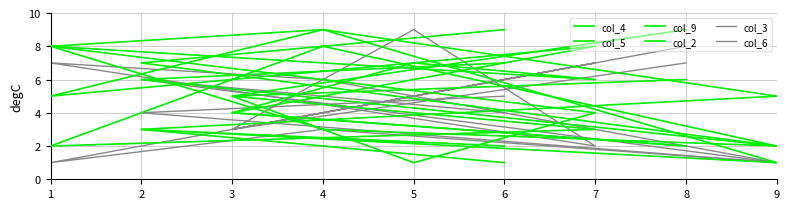

Count the number of data series in this chart.

6